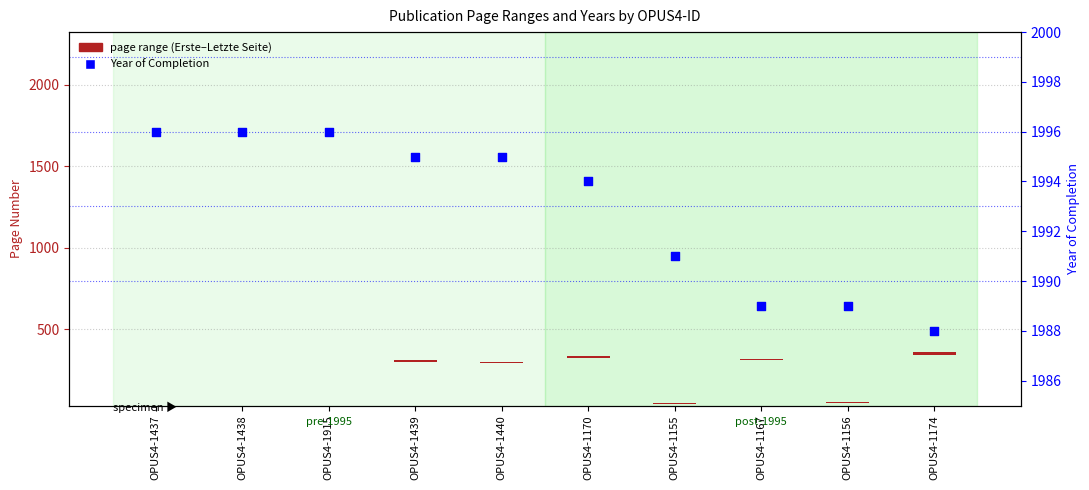

What are all the series names shown in the legend?

page range (Erste–Letzte Seite), Year of Completion